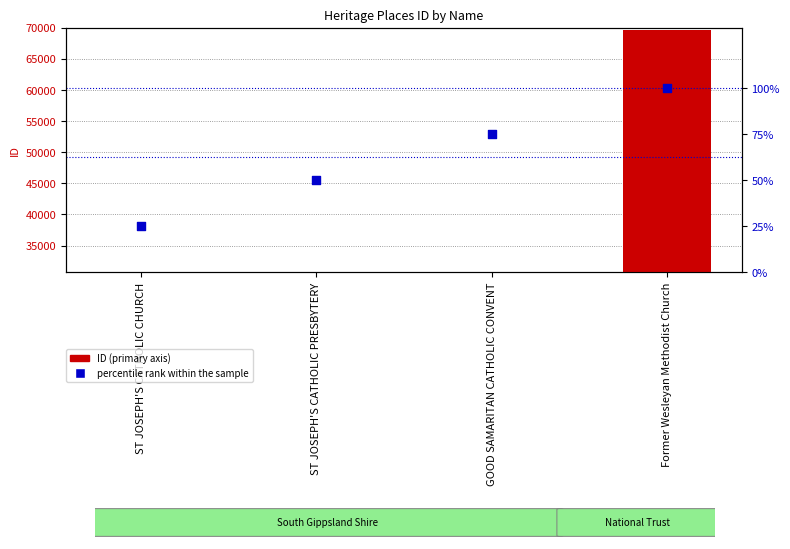

Which series reaches the minimum Y coordinate?

percentile rank within the sample